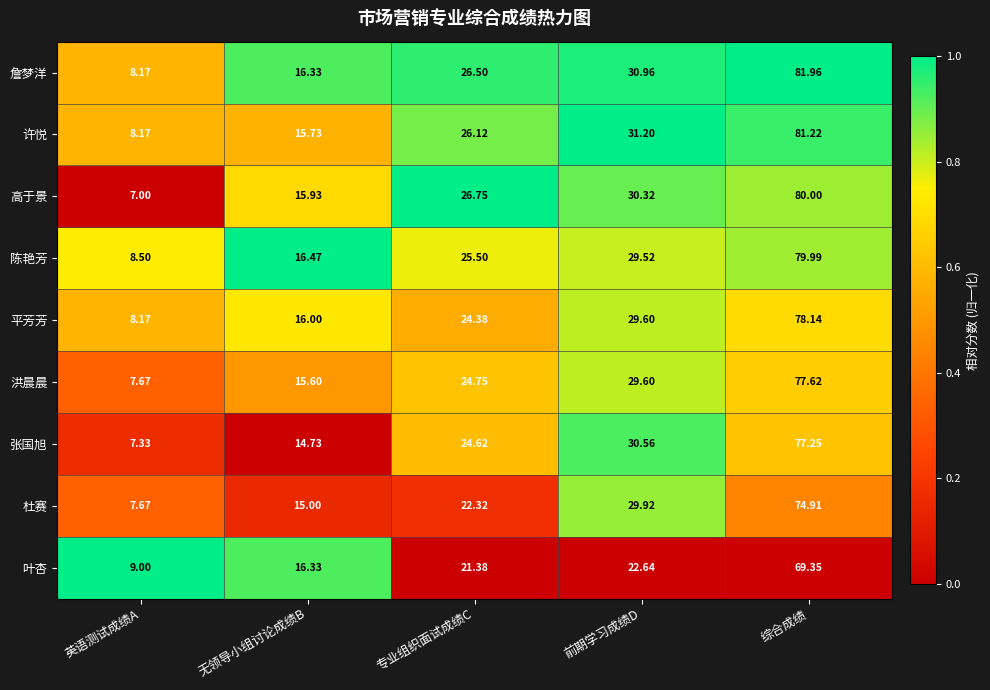

At which label does 许悦 reach its peak?

综合成绩